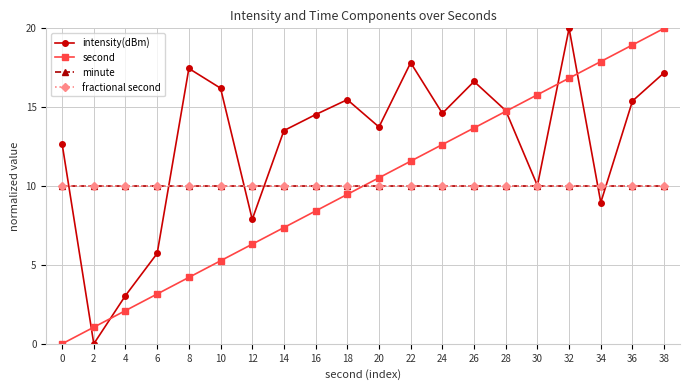

True or false: intensity(dBm) and minute intersect in this chart.

True